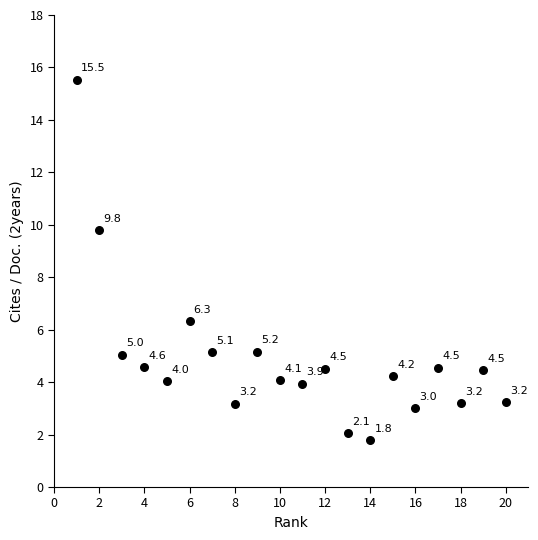

What is the range of X values (max minus min)?

19.0